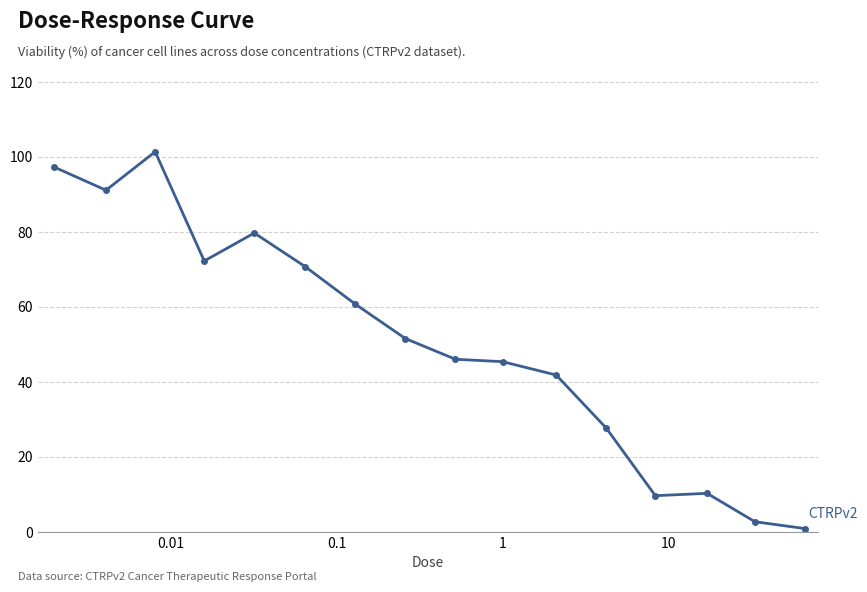

What is the greatest value displayed?

101.4